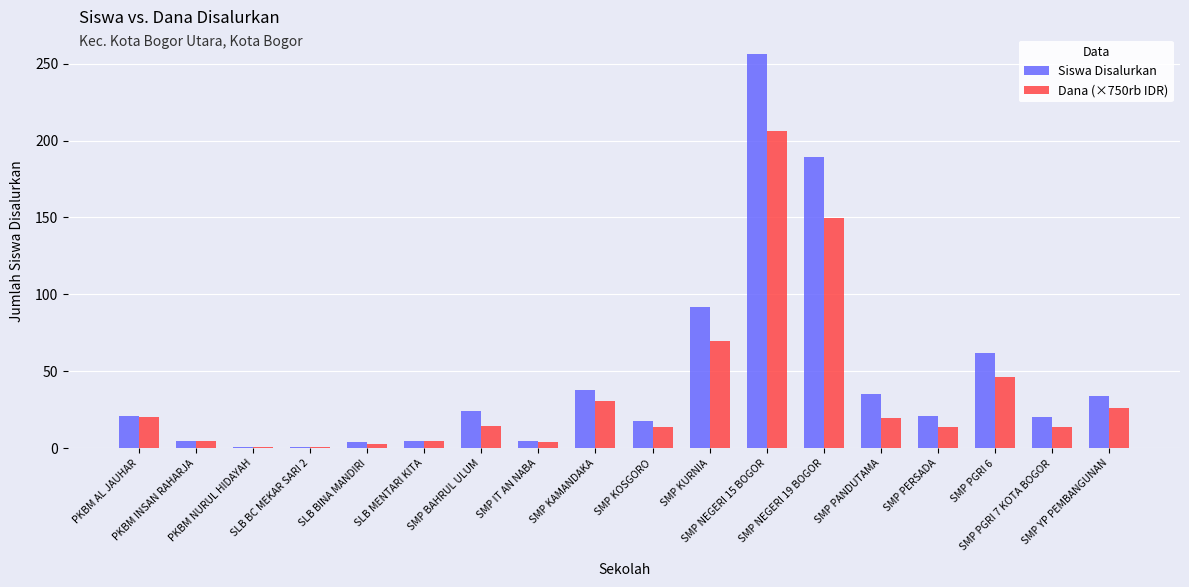

Rank the series by their maximum value, from highest to lowest.

Siswa Disalurkan, Dana (×750rb IDR)